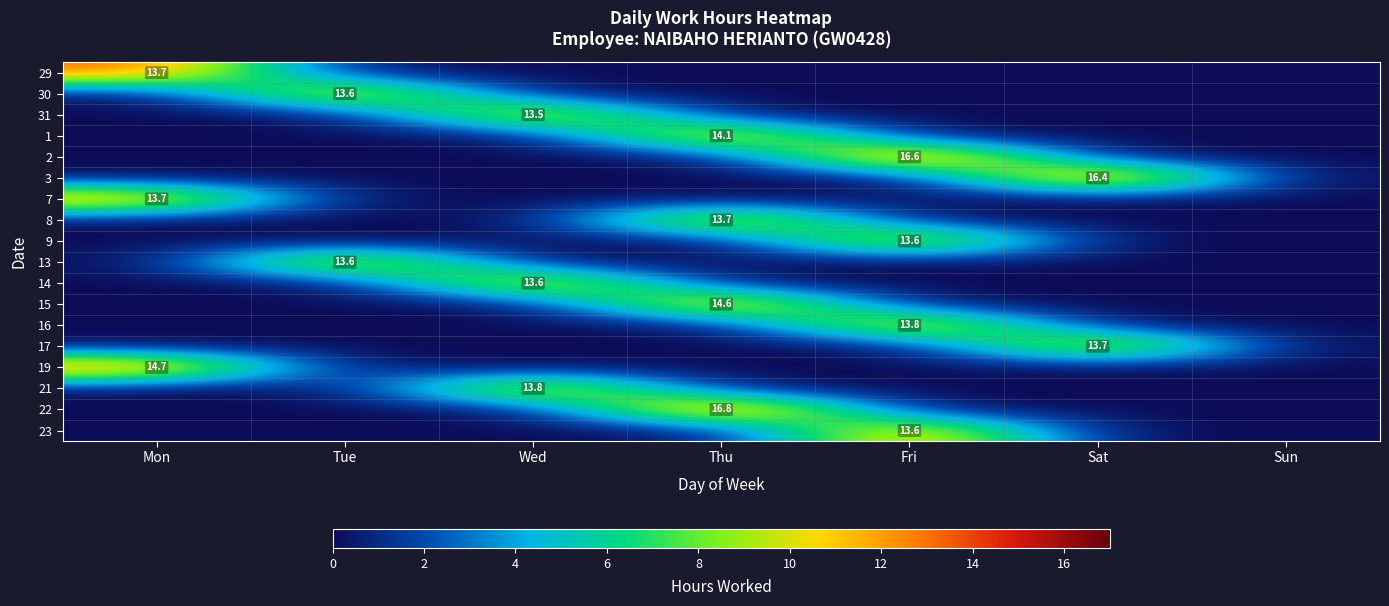

True or false: 19 has a value of 20.2 at Mon.

False